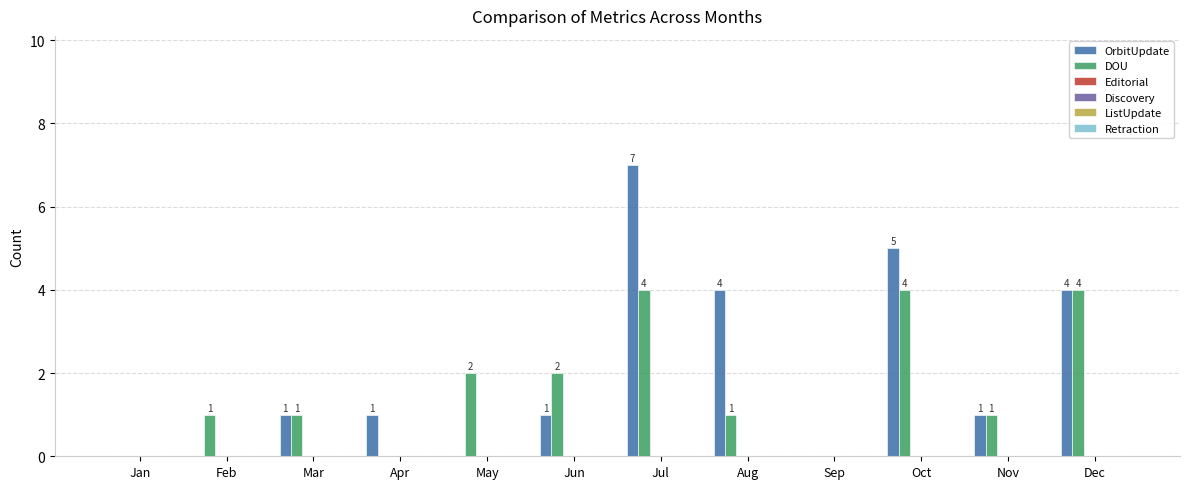

Are the bars grouped side by side (vs. stacked)?

Yes